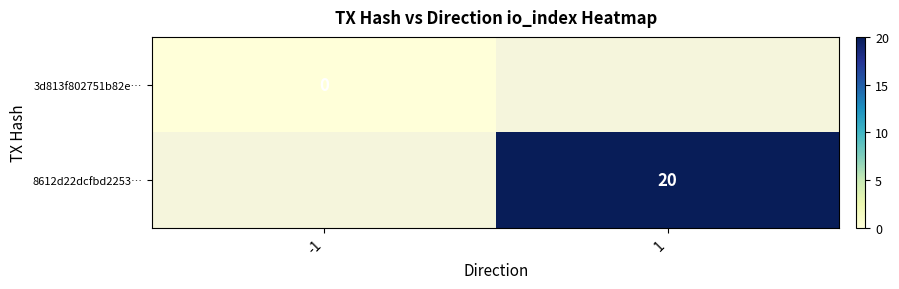

The value of 8612d22dcfbd2253… at 1 is 36. True or false?

False